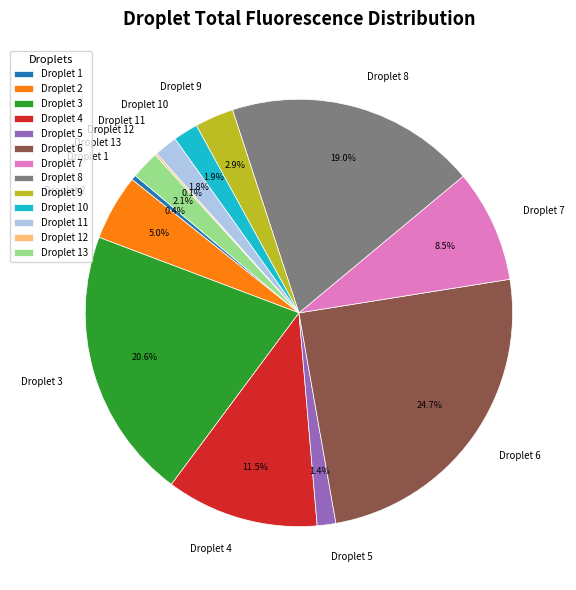

Between Droplet 13 and Droplet 5, which is larger?

Droplet 13